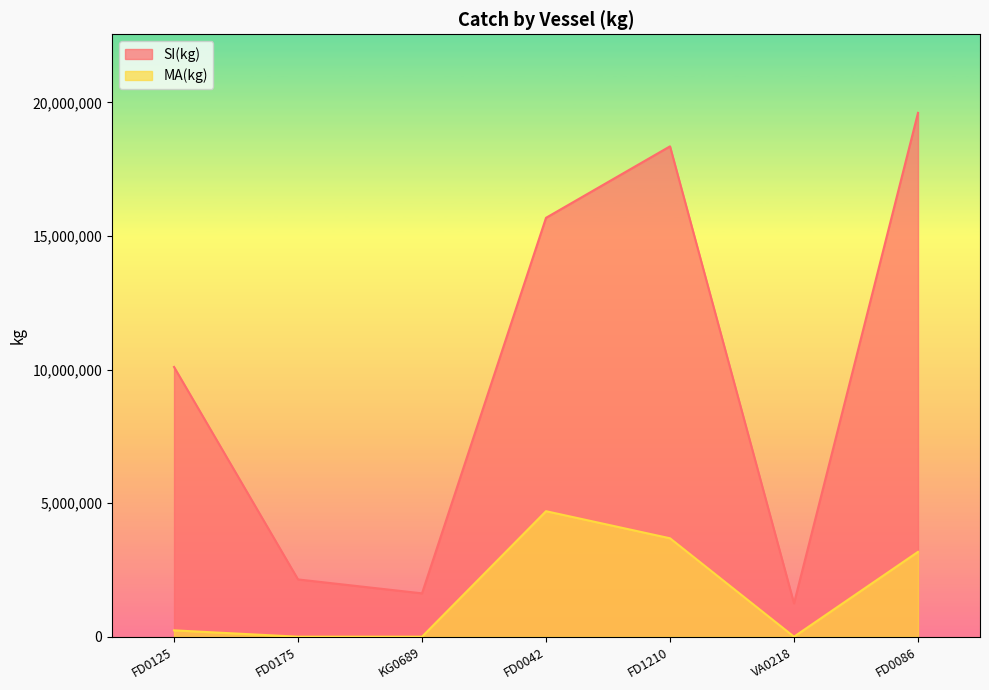

Where is the first local maximum?

FD1210